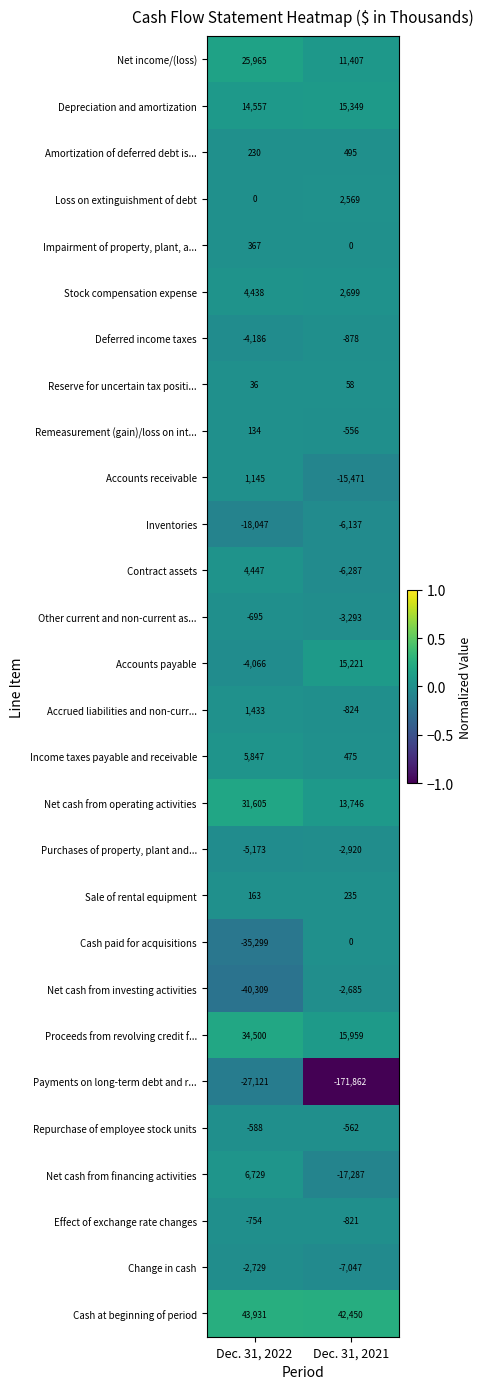

Which series changed the most between Dec. 31, 2022 and Dec. 31, 2021?

Payments on long-term debt and r...